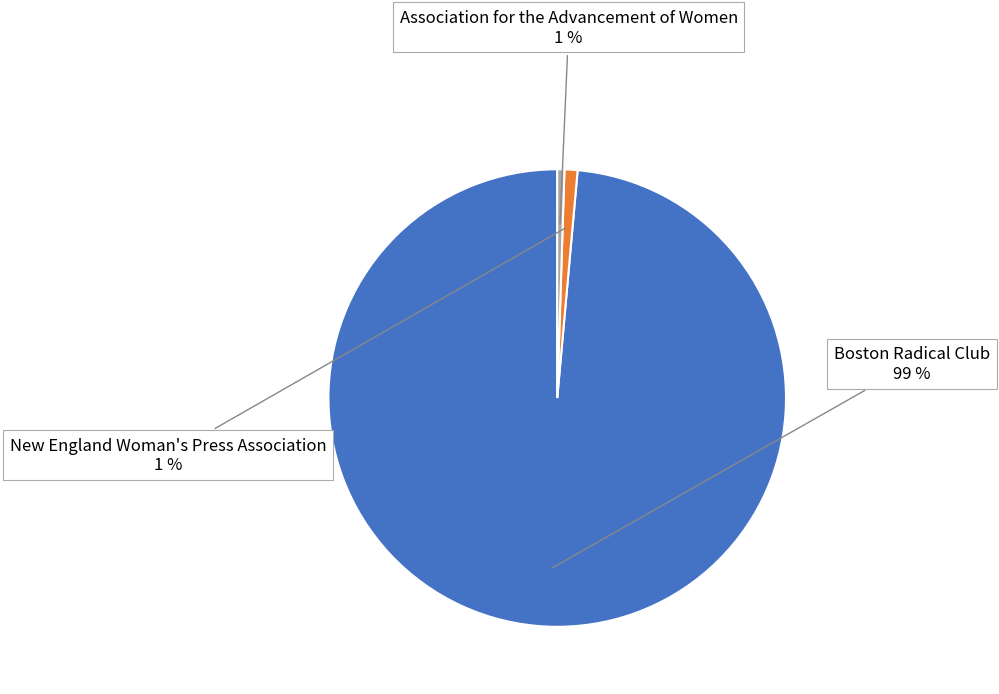

Count the number of slices in the pie.

3